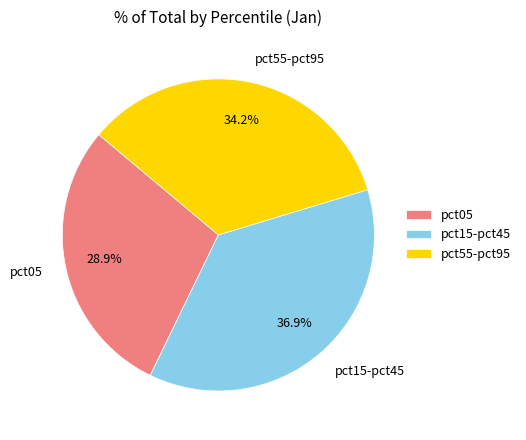

Combined, what portion of the pie is pct05 and pct55-pct95?

63.1%